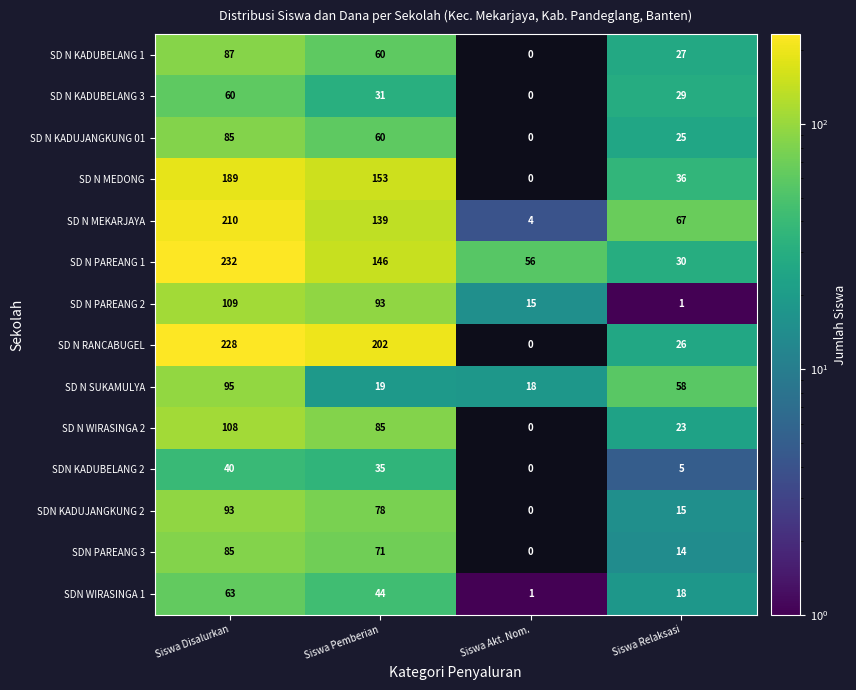

What is the difference between the maximum and minimum values in the SD N SUKAMULYA series?

77